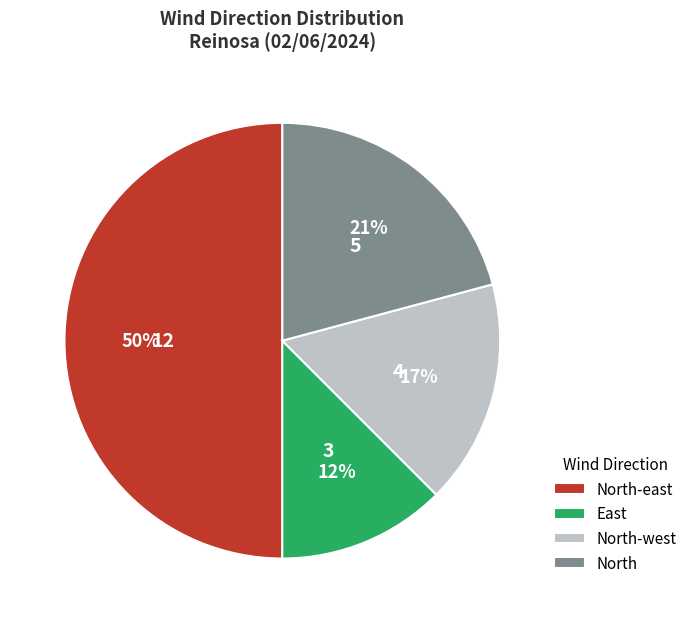

True or false: North-east accounts for 43% of the total.

False